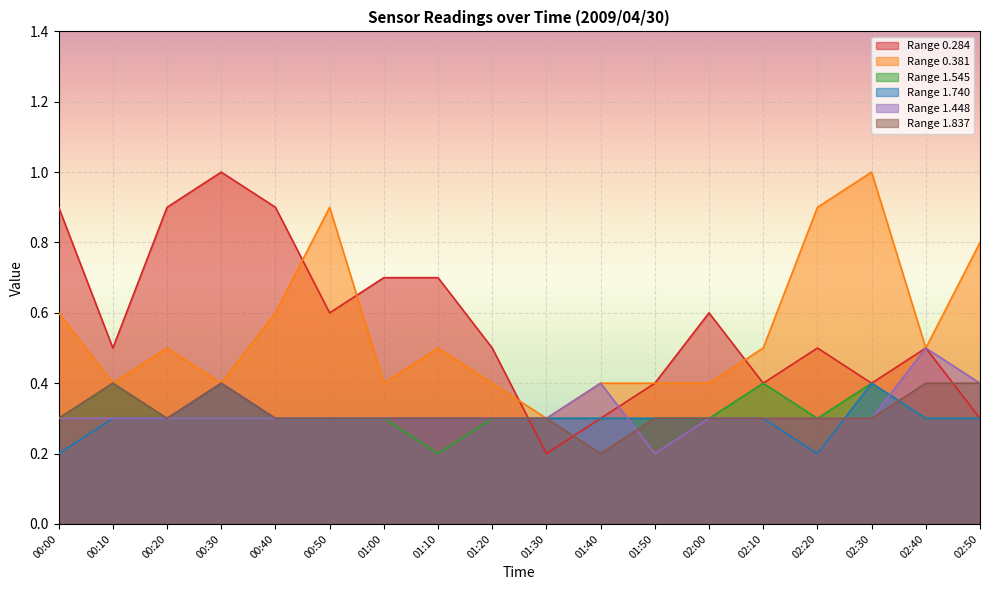

Reading left to right, what are all the values shown in this chart?

0.284: 0.9	0.5	0.9	1.0	0.9	0.6	0.7	0.7	0.5	0.2	0.3	0.4	0.6	0.4	0.5	0.4	0.5	0.3
0.381: 0.6	0.4	0.5	0.4	0.6	0.9	0.4	0.5	0.4	0.3	0.4	0.4	0.4	0.5	0.9	1.0	0.5	0.8
1.545: 0.3	0.4	0.3	0.3	0.3	0.3	0.3	0.2	0.3	0.3	0.3	0.3	0.3	0.4	0.3	0.4	0.3	0.3
1.740: 0.2	0.3	0.3	0.4	0.3	0.3	0.3	0.3	0.3	0.3	0.3	0.3	0.3	0.3	0.2	0.4	0.3	0.3
1.448: 0.3	0.3	0.3	0.3	0.3	0.3	0.3	0.3	0.3	0.3	0.4	0.2	0.3	0.3	0.3	0.3	0.5	0.4
1.837: 0.3	0.4	0.3	0.4	0.3	0.3	0.3	0.3	0.3	0.3	0.2	0.3	0.3	0.3	0.3	0.3	0.4	0.4